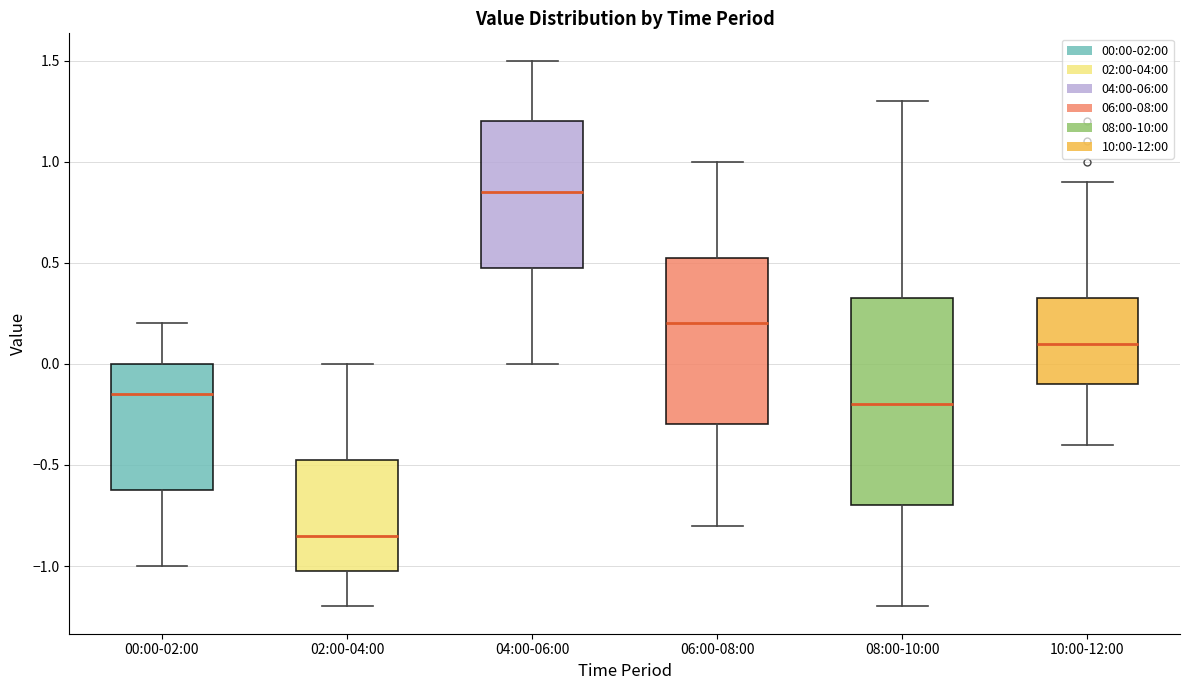

Reading left to right, transcribe this box plot: for each box, give where its median line is, the range the box spans, and where its two whiskers end, as read against the y-axis. The values are not printed on the chart, so give them approximately, as read against the axis.

00:00-02:00: median -0.15, box -0.60 to 0.00, whiskers -1.00 to 0.20
02:00-04:00: median -0.85, box -1.00 to -0.45, whiskers -1.20 to 0.00
04:00-06:00: median 0.85, box 0.50 to 1.20, whiskers 0.00 to 1.50
06:00-08:00: median 0.20, box -0.30 to 0.55, whiskers -0.80 to 1.00
08:00-10:00: median -0.20, box -0.70 to 0.35, whiskers -1.20 to 1.30
10:00-12:00: median 0.10, box -0.10 to 0.35, whiskers -0.40 to 0.90